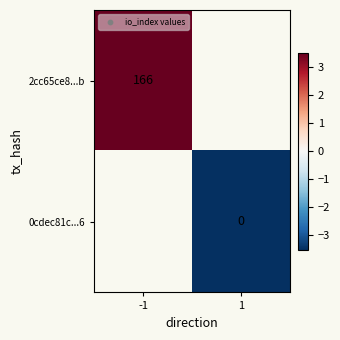

What is the minimum value shown in the chart?

-3.5